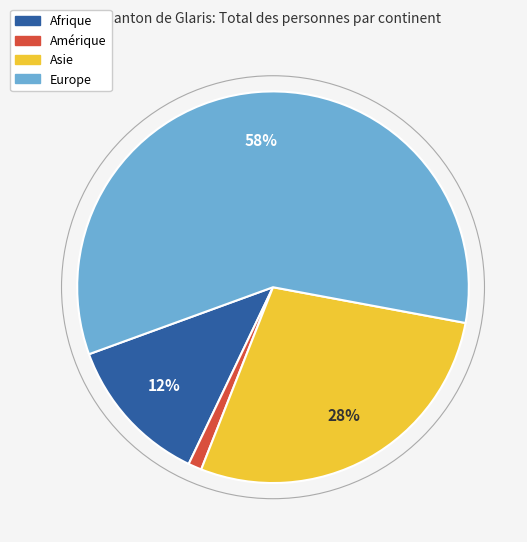

To the nearest percent, what percentage of the pie is Asie?

28%